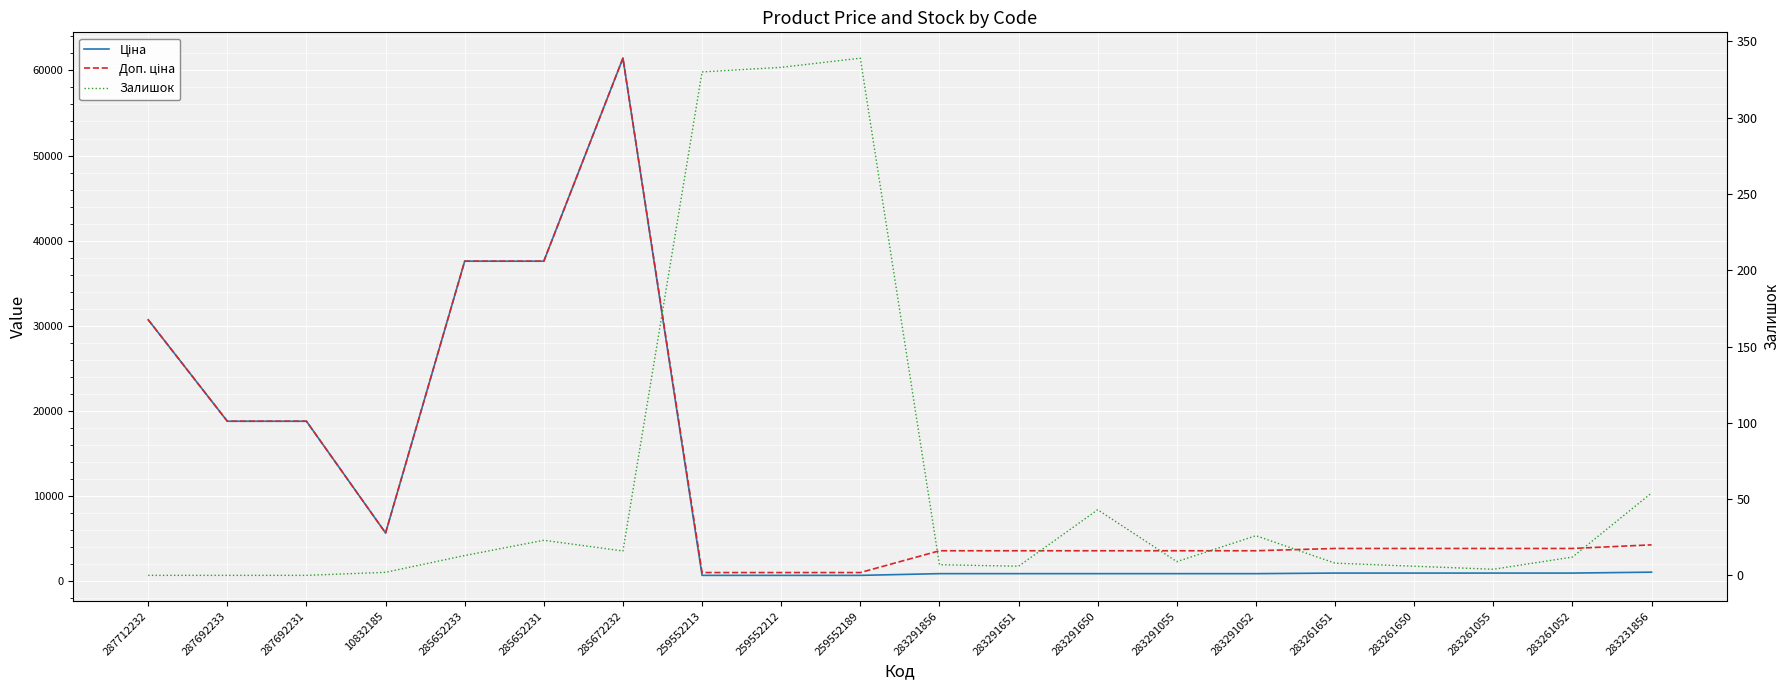

What is the total value across all series at 283291651?

4485.5